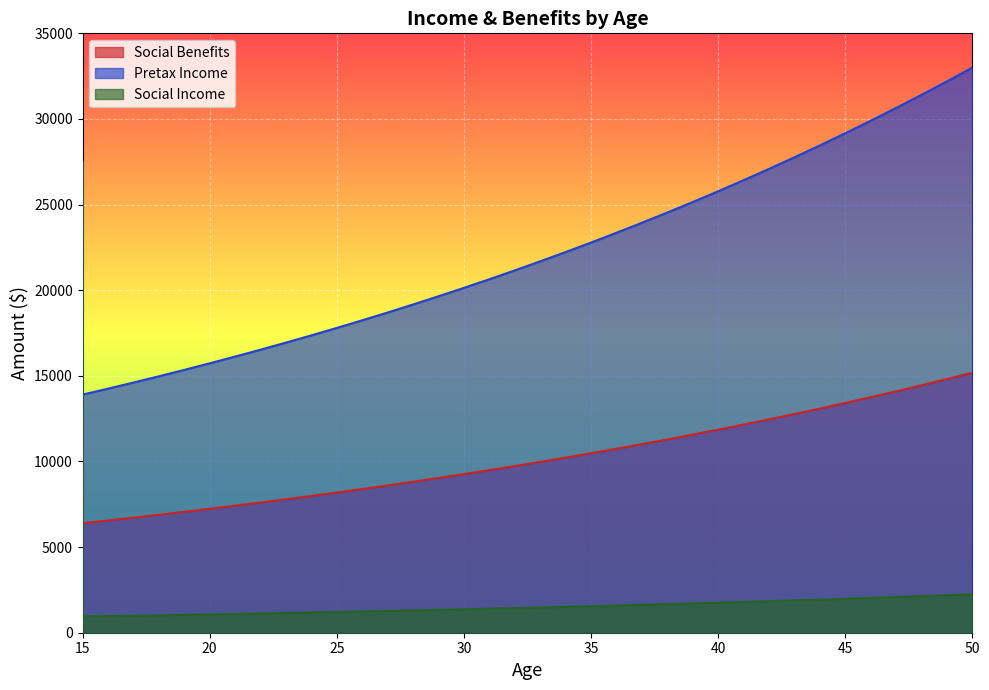

Where is Pretax Income nearest to the value 23448?

36